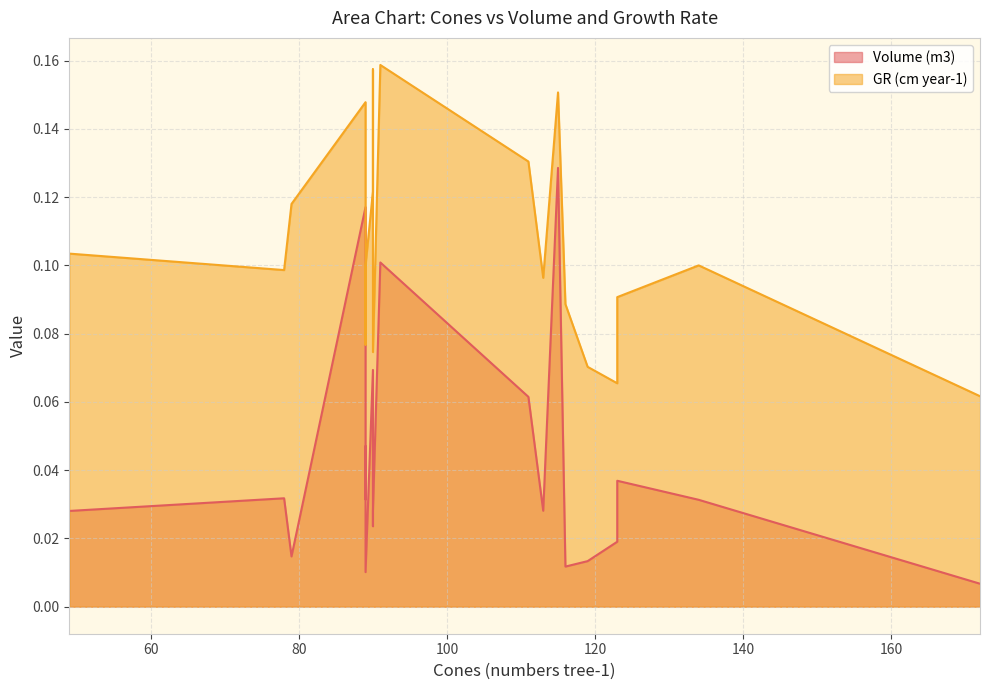

What is the total value across all series at 134?

0.1